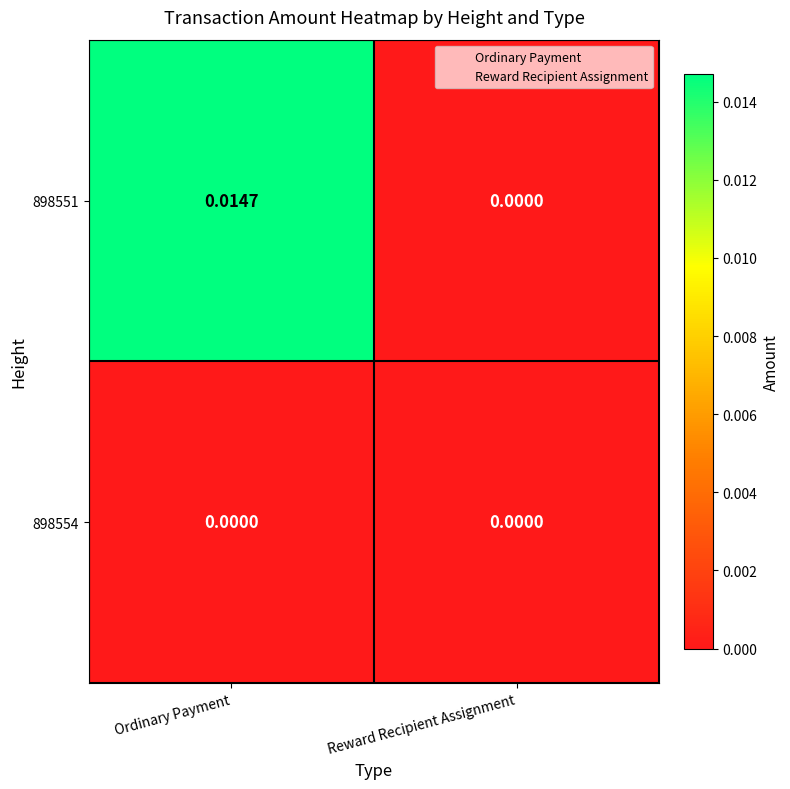

List the labels in order of 898551 value, smallest first.

Reward Recipient Assignment, Ordinary Payment